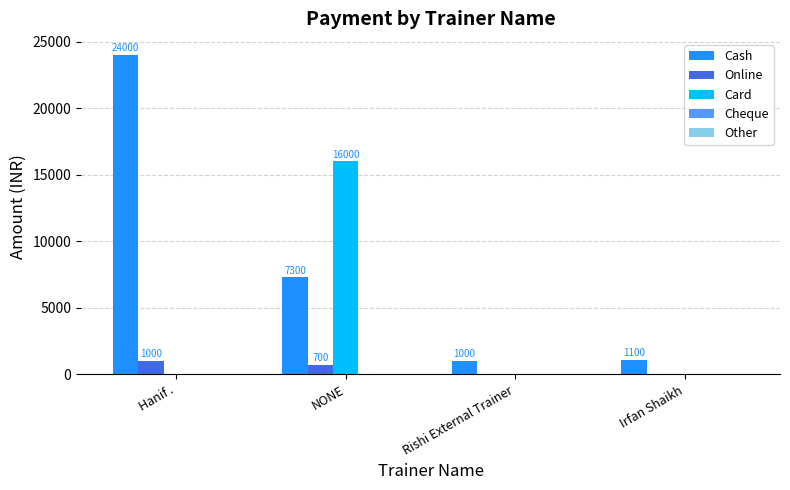

Which category has the highest value in the Cash series?

Hanif .